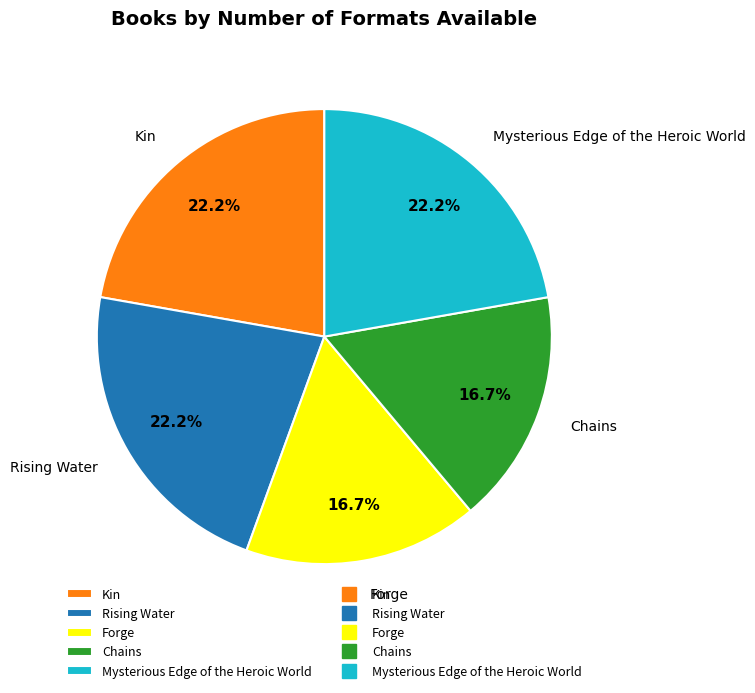

What percentage is NOT represented by Chains?

83.3%